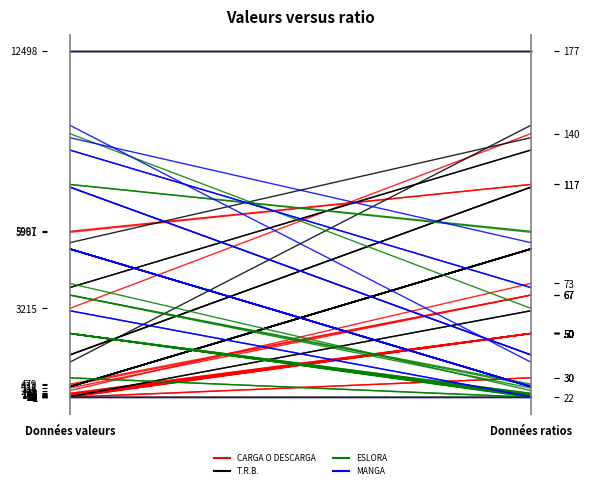

At Données valeurs, list the series in order from largest to smallest.

MANGA, ESLORA, T.R.B., CARGA O DESCARGA